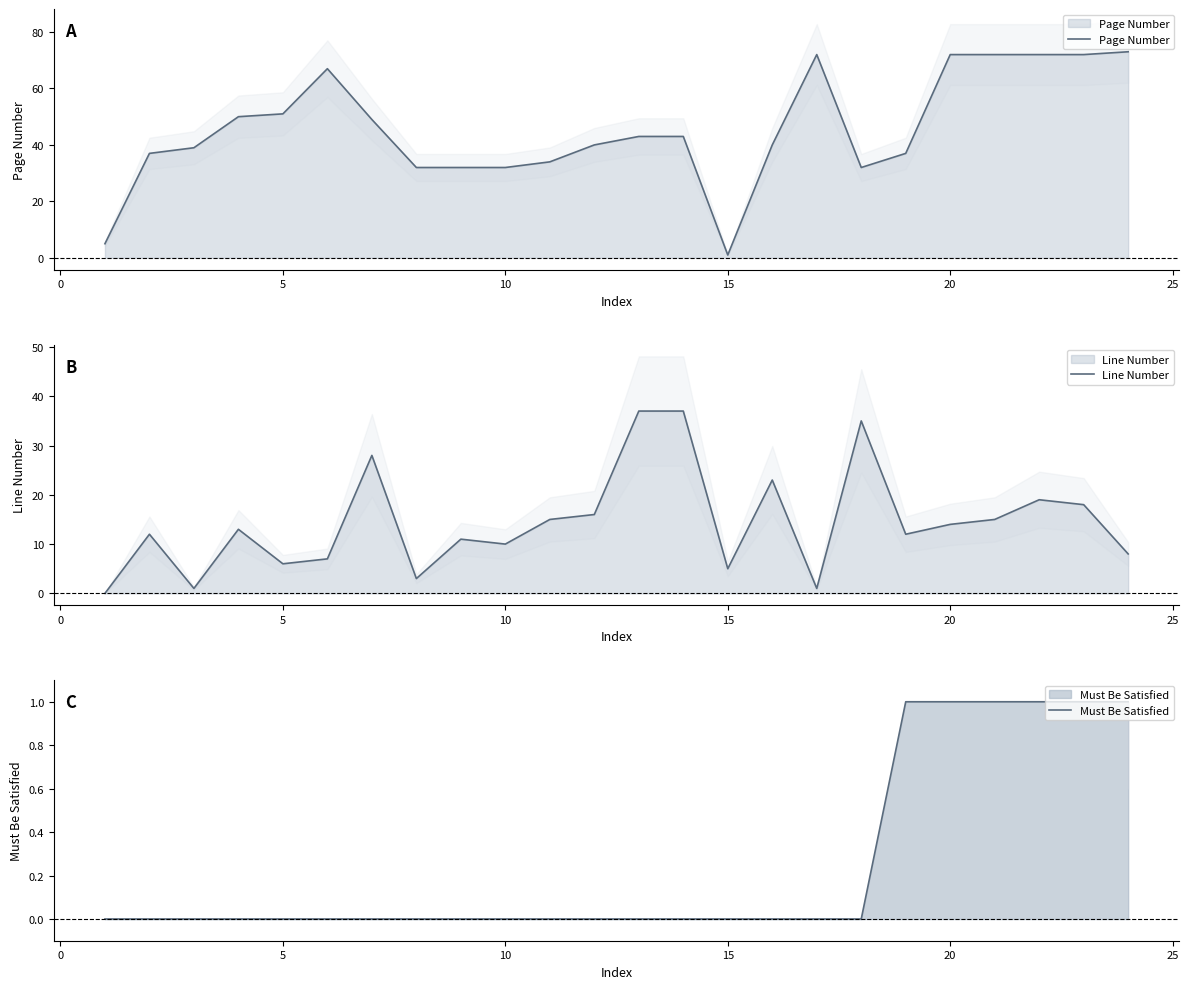

Is it true that Must Be Satisfied equals 0 at 5?

True